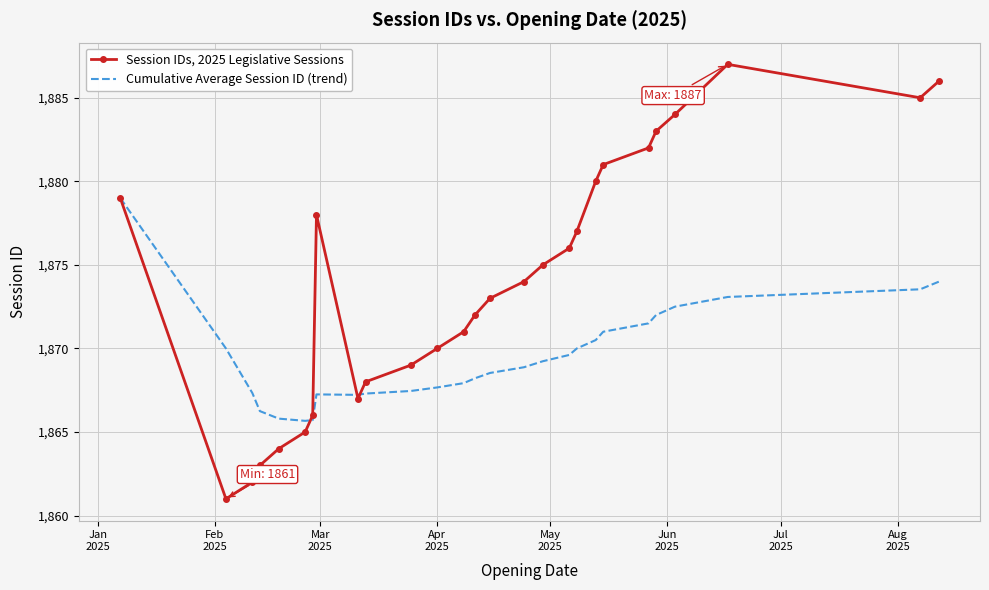

Rank the series by their average value, from highest to lowest.

Session IDs, 2025 Legislative Sessions, Cumulative Average Session ID (trend)